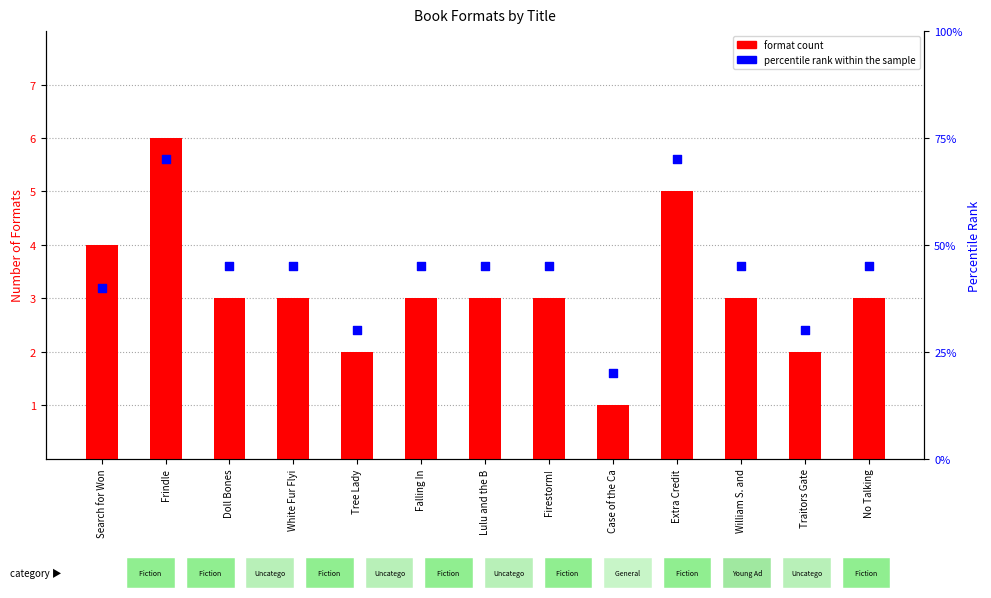

What are all the series names shown in the legend?

format count, percentile rank within the sample